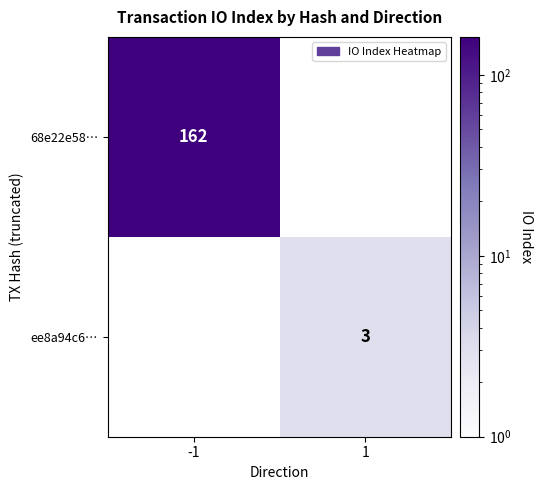

The ee8a94c6… series shows 4 at 1. True or false?

False